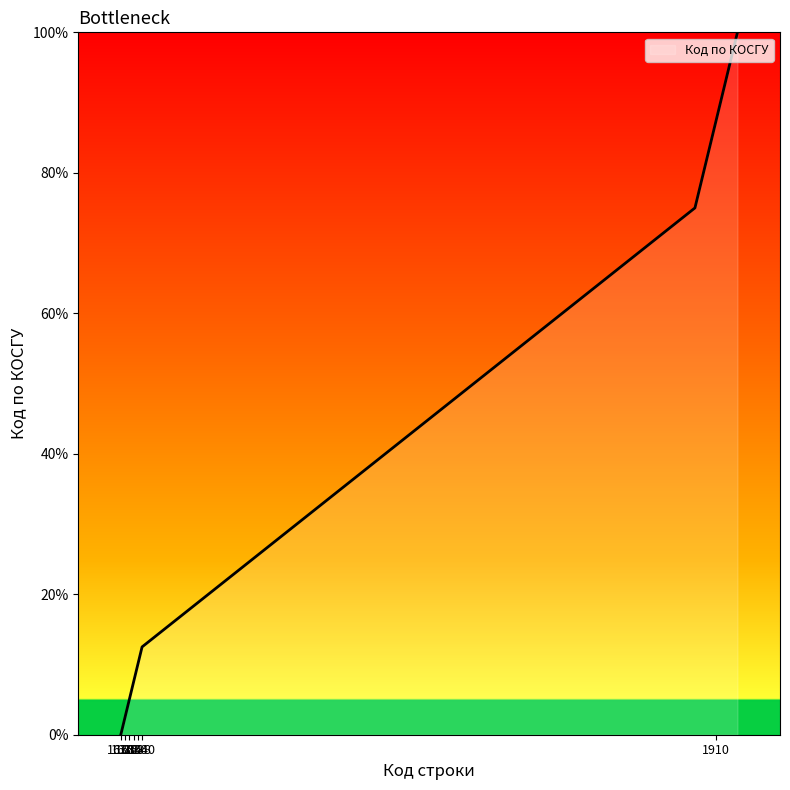

What is the difference between the second highest and minimum values?

87.5